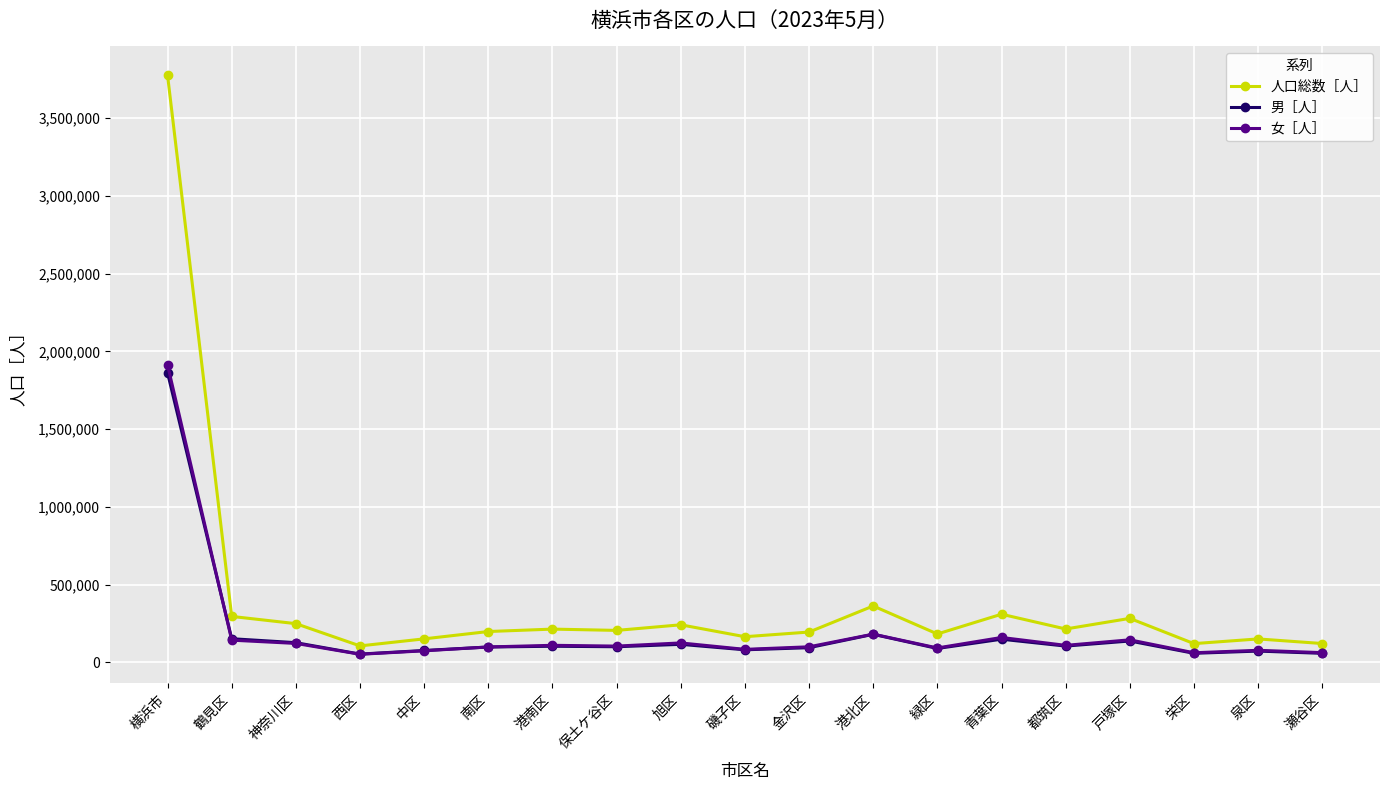

True or false: 人口総数［人］ has a value of 121642 at 瀬谷区.

True